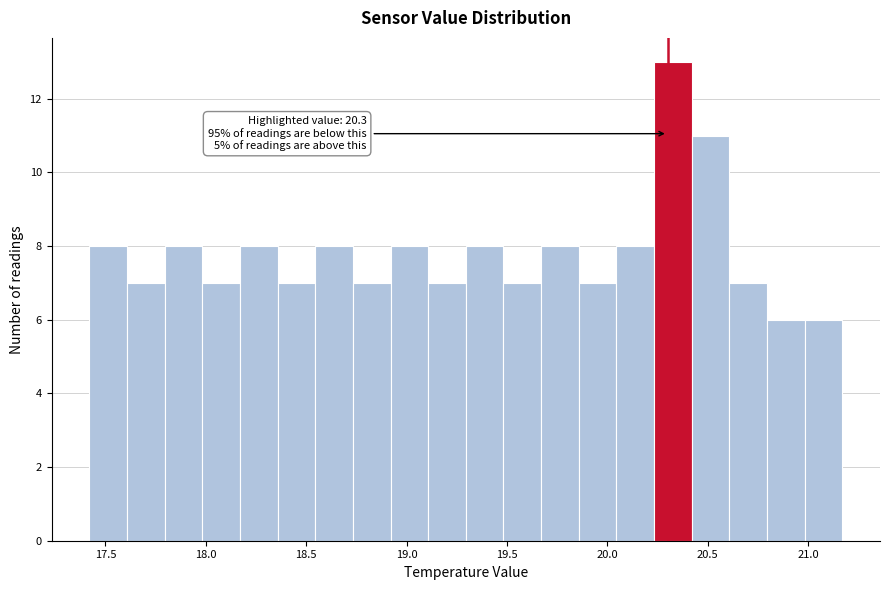

Read against the x-axis, roughly where is the centre of the tallest bar?

20.35